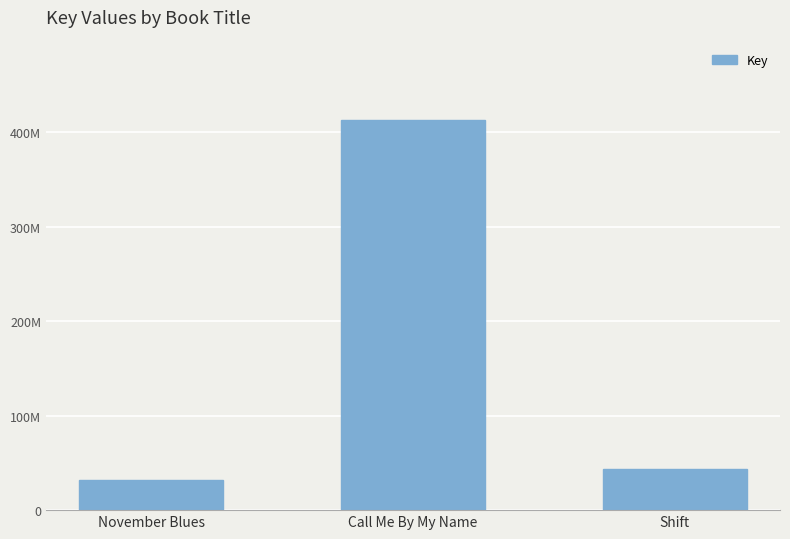

Rank the categories by value from lowest to highest.

November Blues, Shift, Call Me By My Name